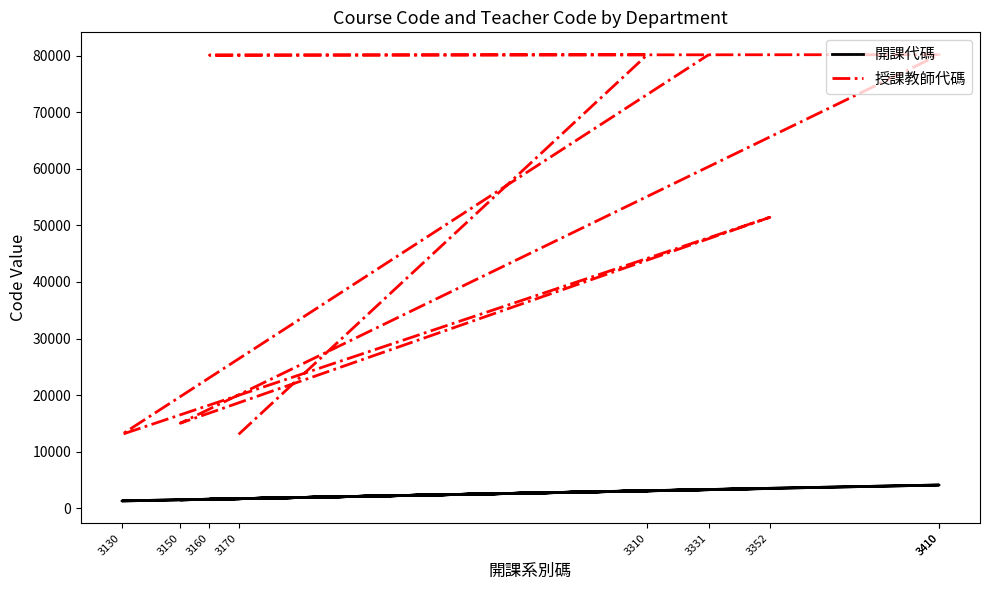

Reading right to left, extract all data points from this chart.

開課代碼: 3331=3302	3130=1309	3352=3507	3150=1501	3410=4119	3410=4115	3160=1604	3310=3101	3170=1702
授課教師代碼: 3331=80144	3130=13066	3352=51427	3150=15044	3410=80152	3410=80169	3160=80086	3310=80148	3170=13073